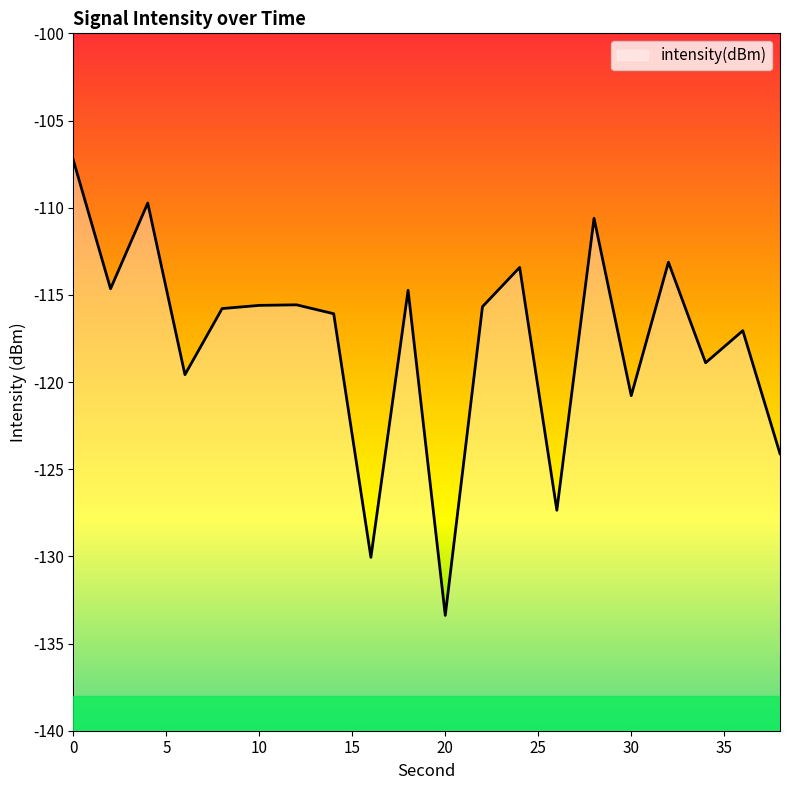

Does the chart have visible grid lines?

No